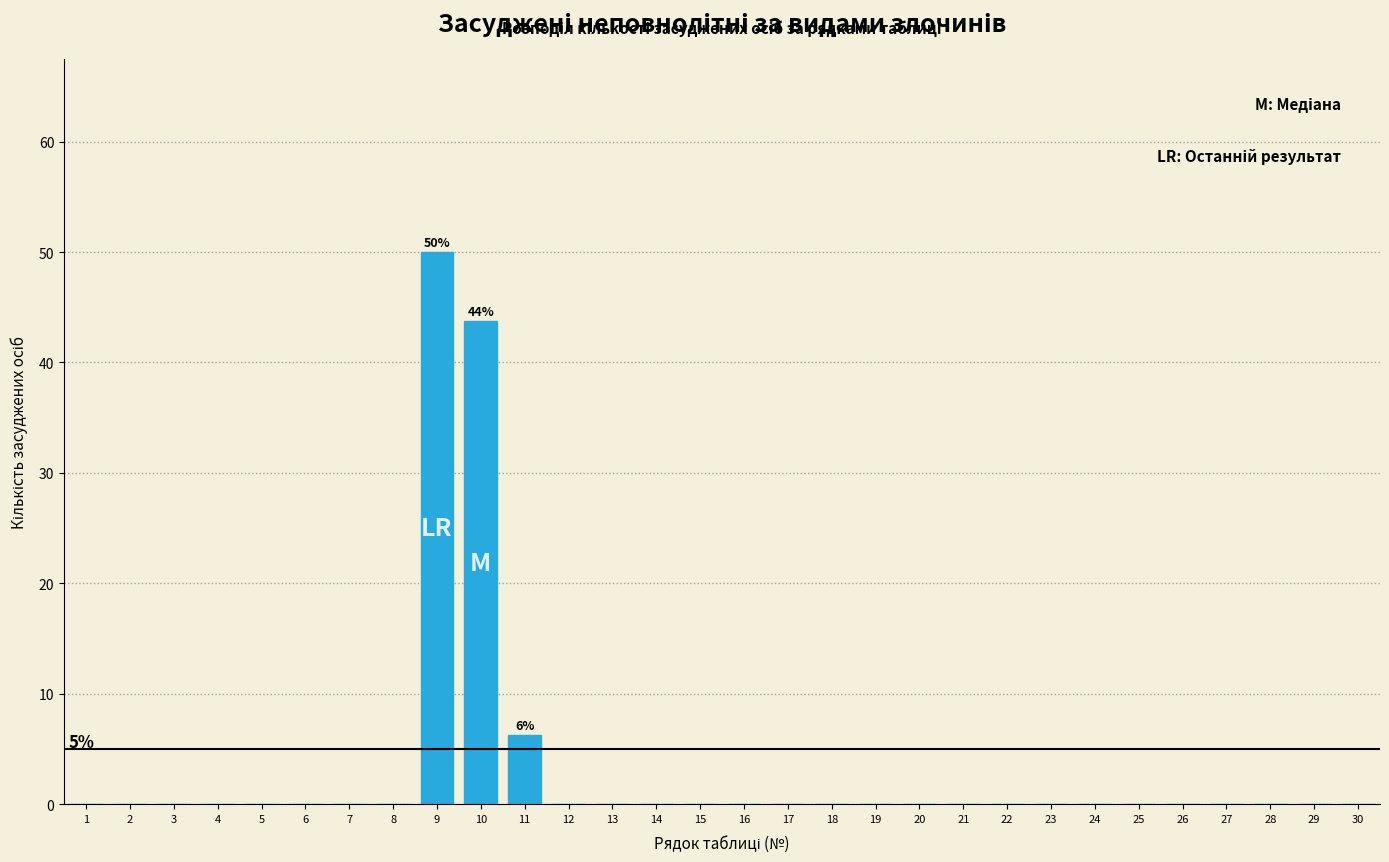

Which category has the highest value across all series?

9